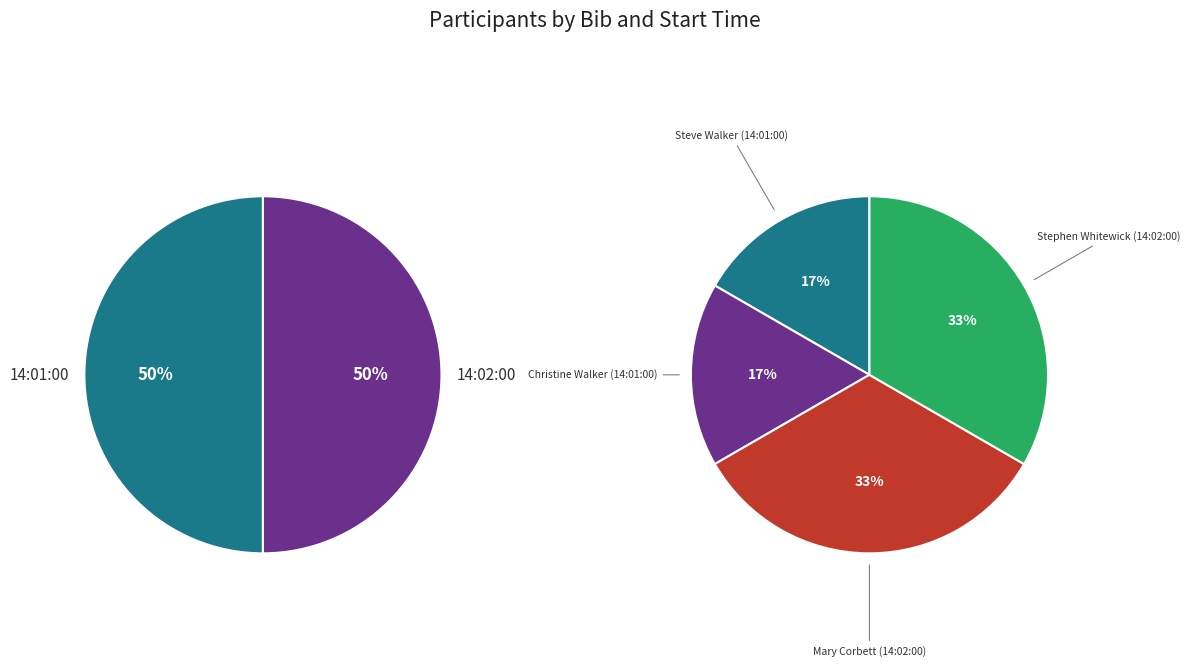

What is the smallest slice in the pie chart?

Steve Walker (14:01:00)